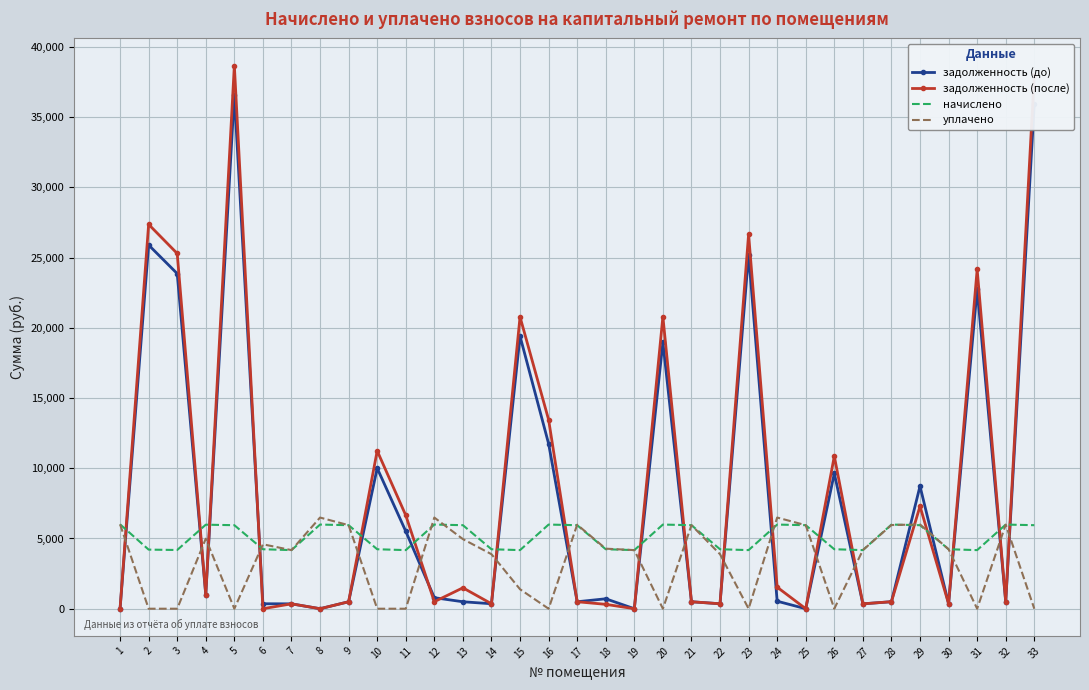

How many values in the задолженность (после) series exceed 499?

19